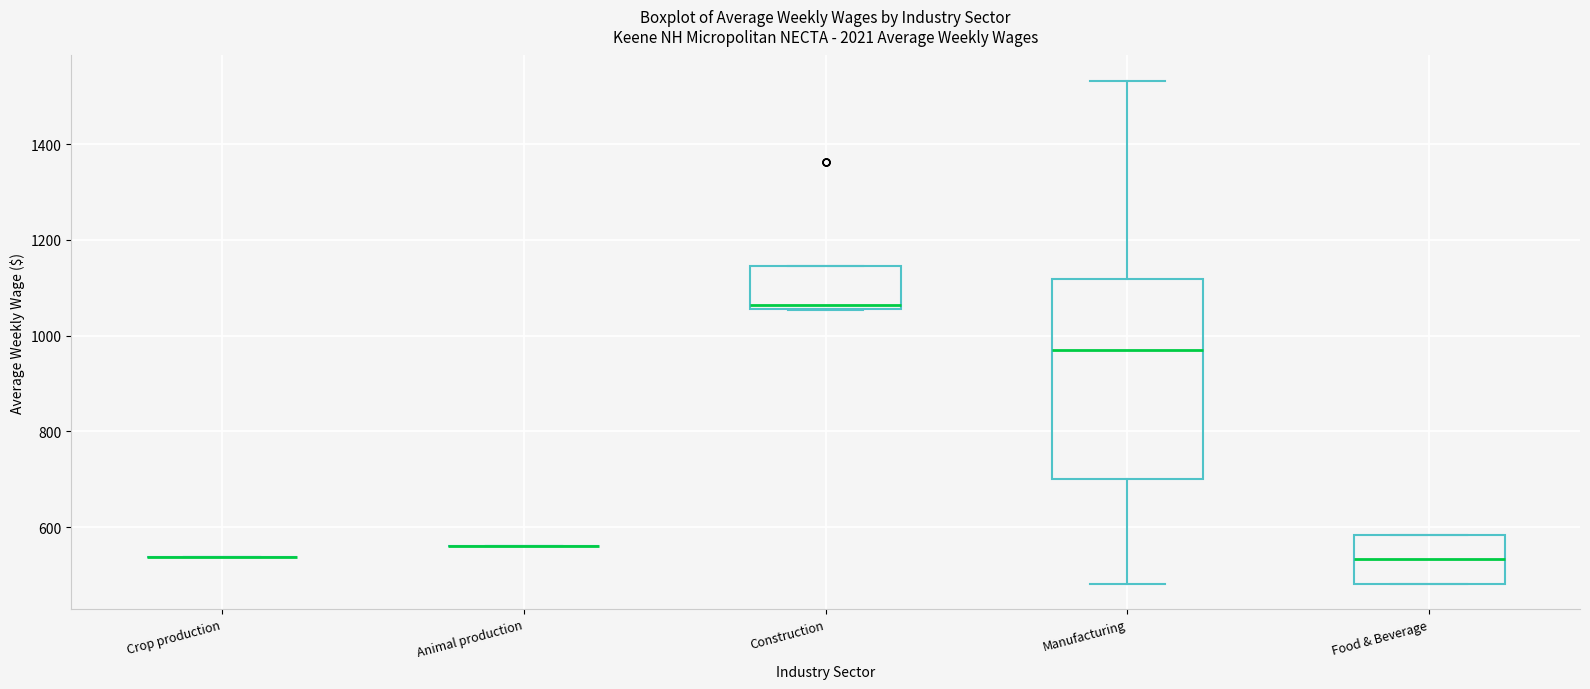

Reading left to right, read every box against the y-axis: the position of its median line, the range the box covers, and the ends of its whiskers. The values are not printed on the chart, so give them approximately, as read against the axis.

Crop production: box collapsed to a line at 540, whiskers 540 to 540
Animal production: box collapsed to a line at 560, whiskers 560 to 560
Construction: median 1060 (just above the box's lower edge), box 1060 to 1140, whiskers 1060 to 1140
Manufacturing: median 980, box 700 to 1120, whiskers 480 to 1540
Food & Beverage: median 540, box 480 to 580, whiskers 480 to 580